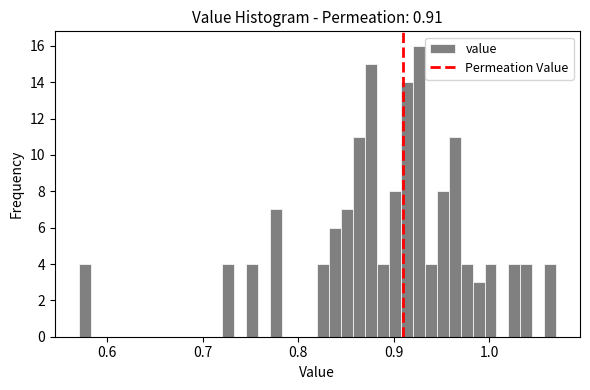

Around what value on the x-axis is the tallest bar? Give the approximate position of its centre, as read against the axis.

0.93